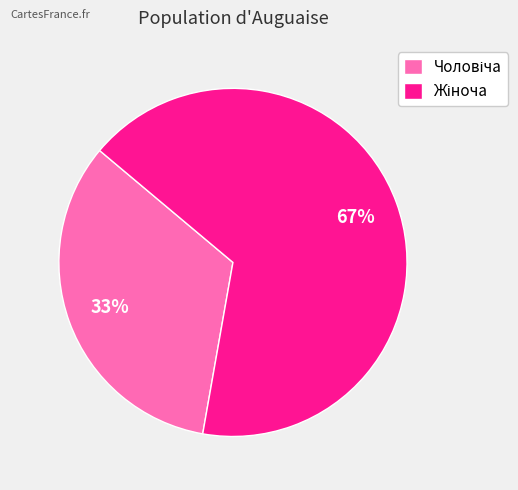

Is there a majority slice in this chart?

Yes